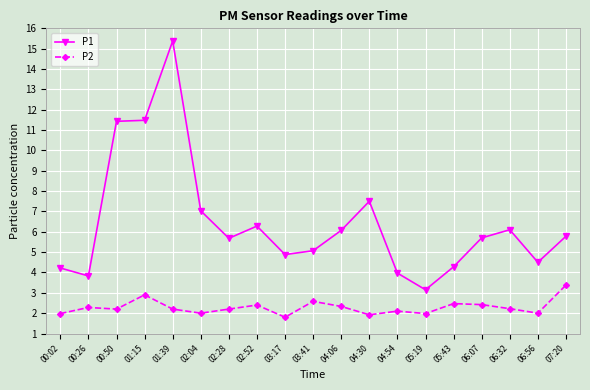

True or false: P2 has more than 1 points higher than both neighbors.

True